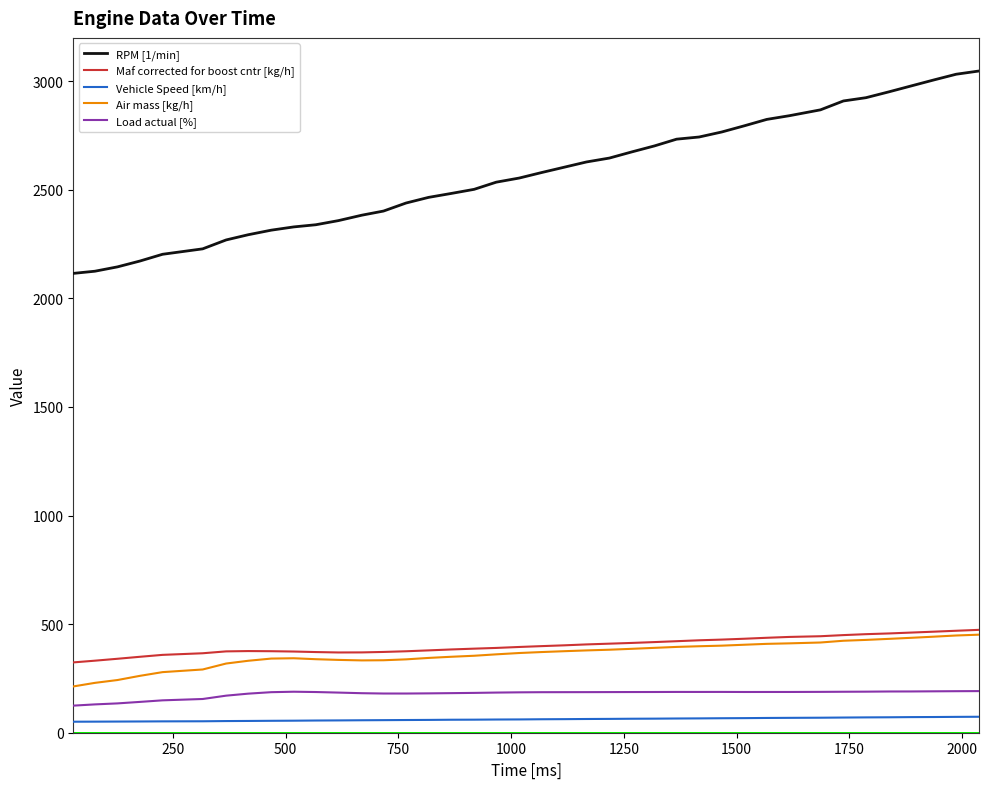

Which series has the largest total across all categories?

RPM [1/min]